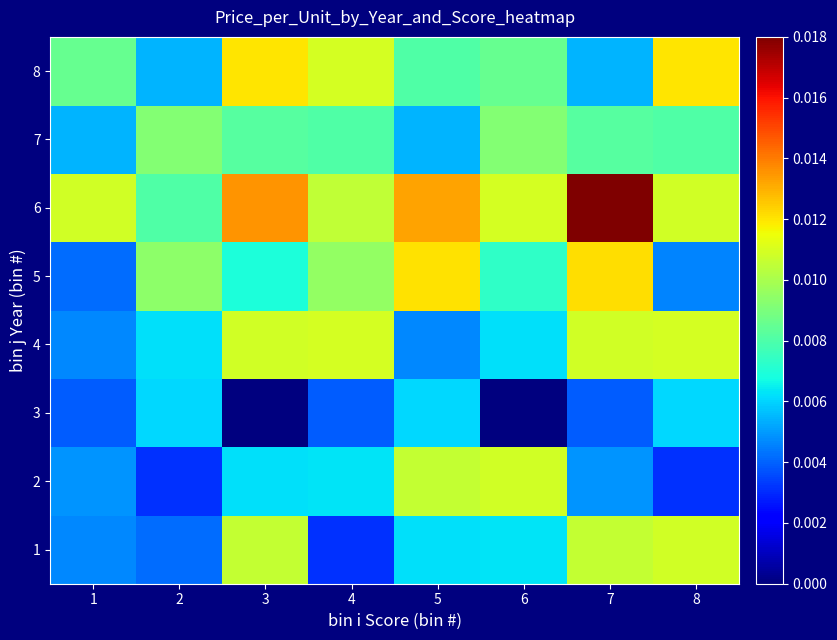

At which category is the sum across all series the highest?

7